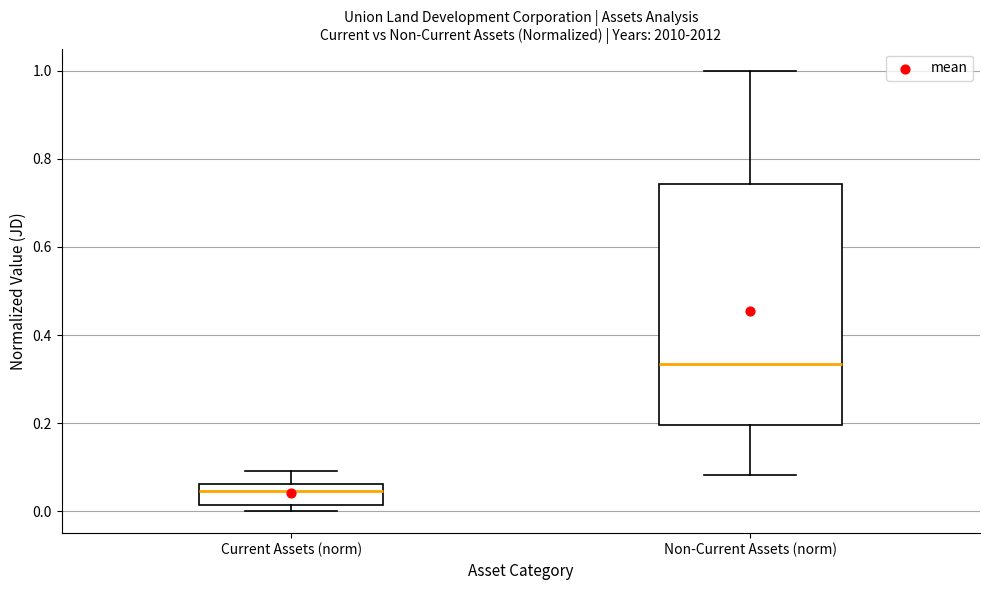

Which box has the highest median line?

Non-Current Assets (norm)